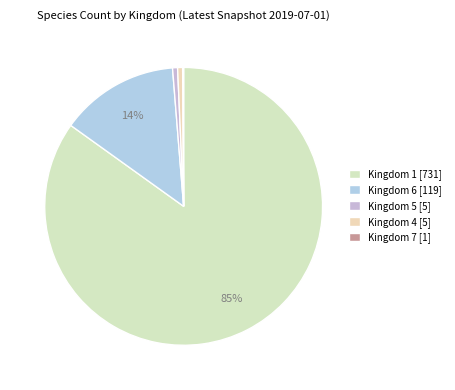

To the nearest percent, what percentage of the pie is Kingdom 4?

1%